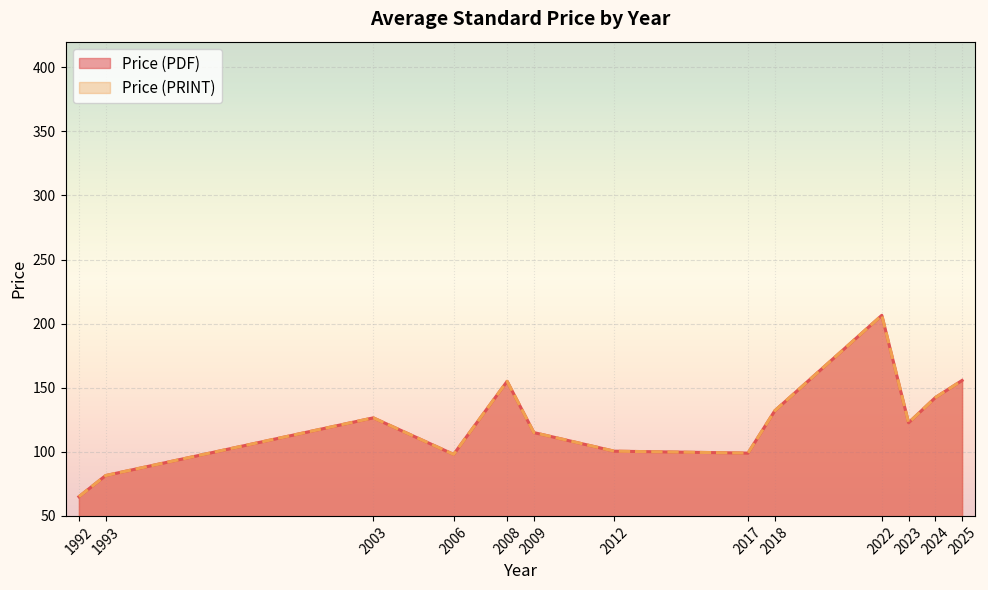

True or false: Price (PDF) has more than 0 points higher than both neighbors.

True